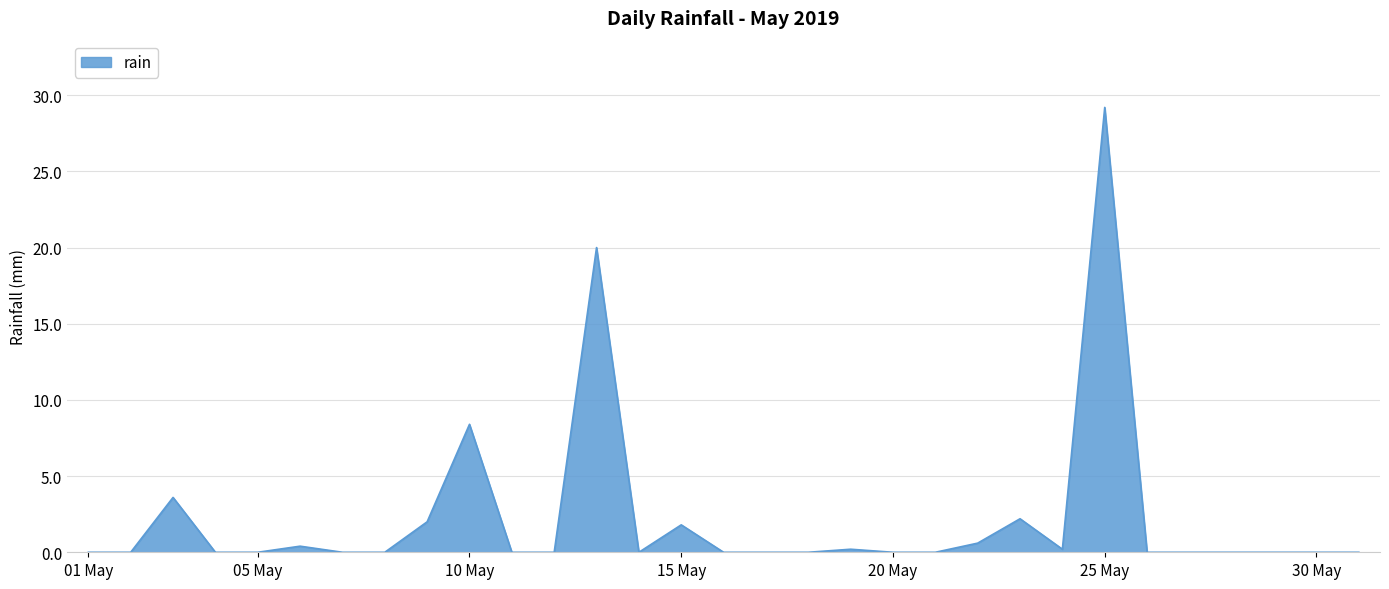

What is the difference between the maximum and minimum values?

29.2